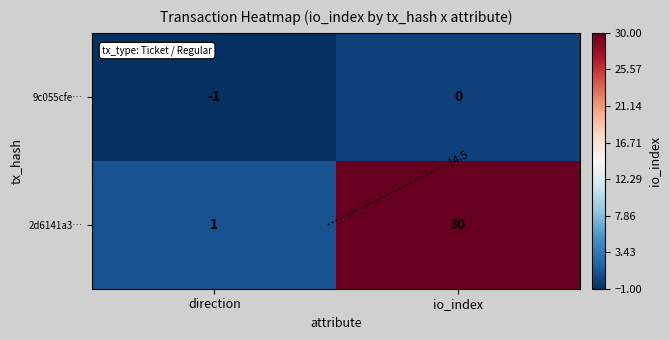

Which label corresponds to the largest value in the chart?

io_index